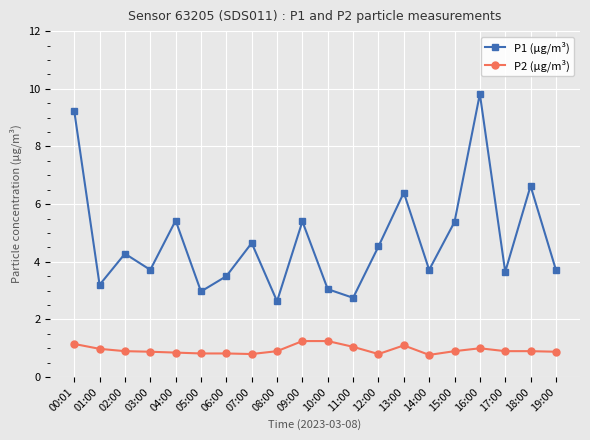

The P2 (µg/m³) series shows 0.9 at 02:00. True or false?

True